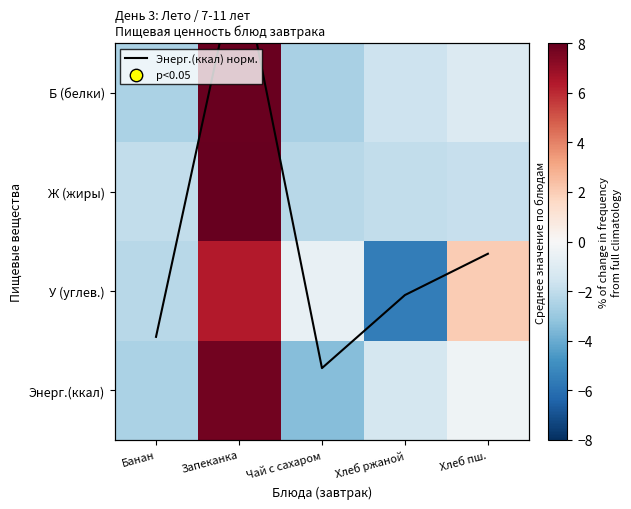

At which label does У (углев.) reach its peak?

Запеканка